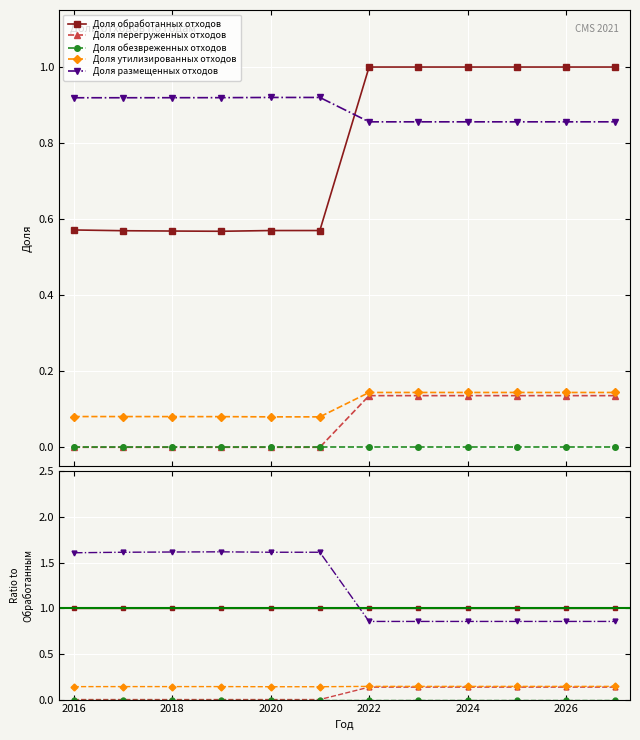

What is the total value across all series at 2022?

2.1